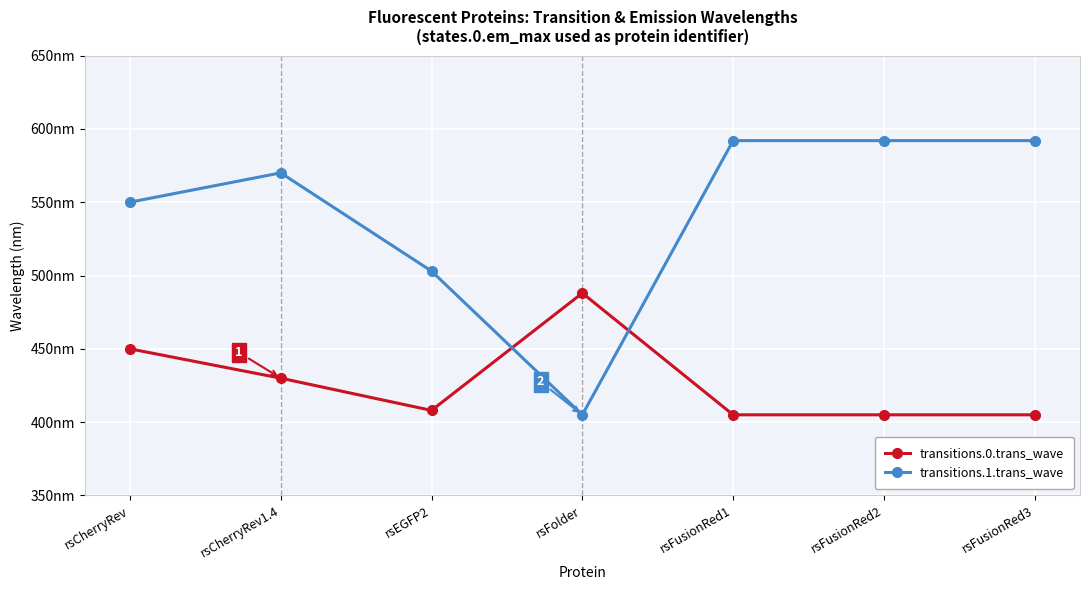

Where is transitions.1.trans_wave nearest to the value 498?

rsEGFP2